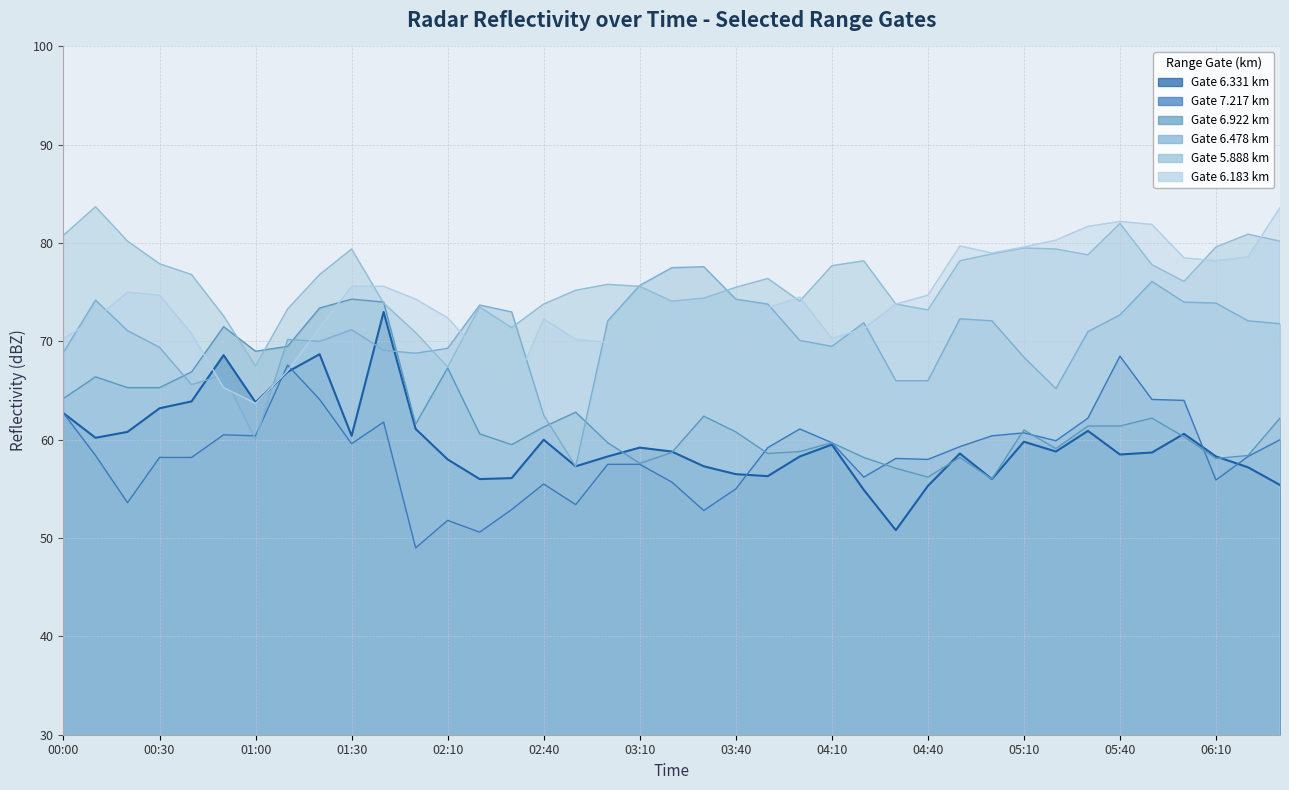

The value of 7.217 at 2008/04/04 02:50 is 21.9. True or false?

False